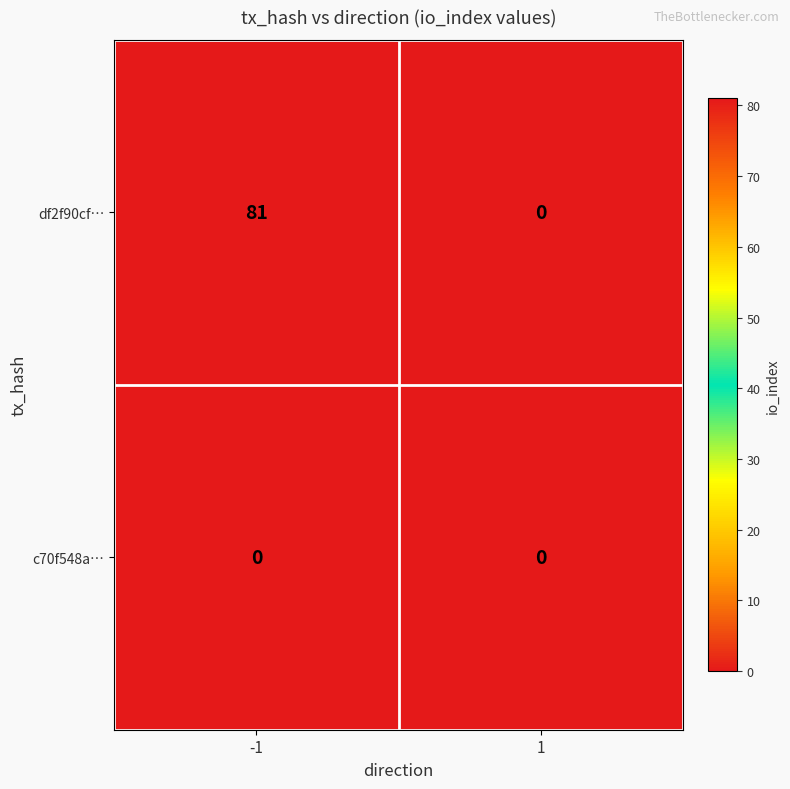

What is the spread (max minus min) of values at -1?

81